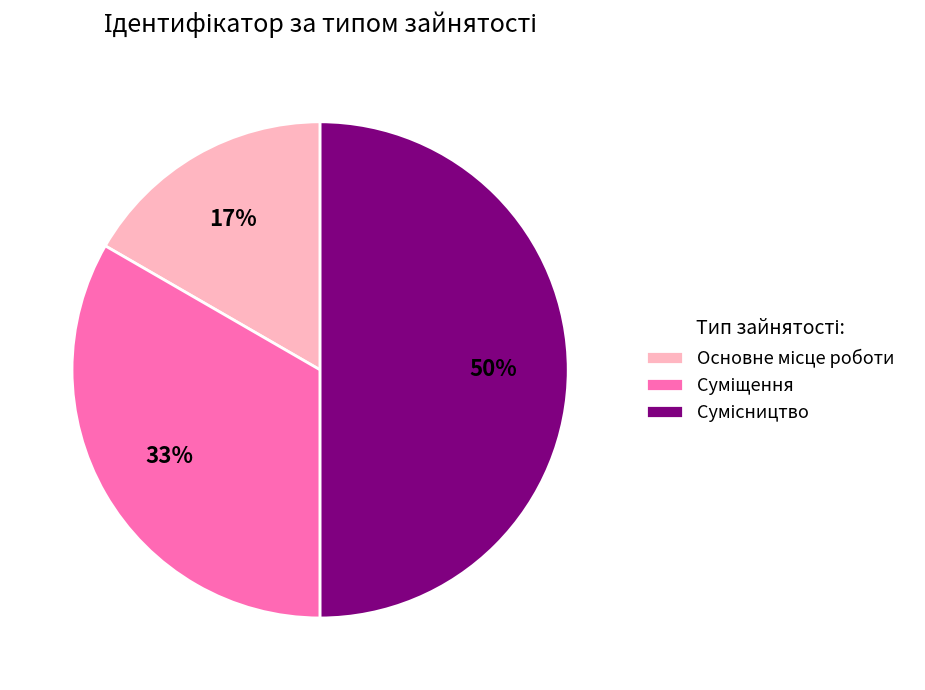

To the nearest percent, what is the average slice percentage?

33%